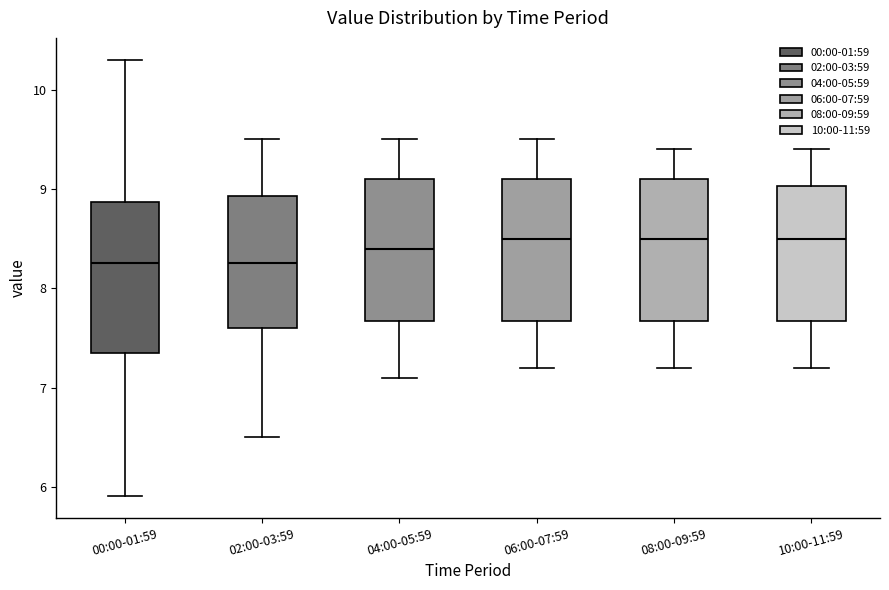

Reading left to right, read every box against the y-axis: the position of its median line, the range the box covers, and the ends of its whiskers. The values are not printed on the chart, so give them approximately, as read against the axis.

00:00-01:59: median 8.3, box 7.4 to 8.9, whiskers 5.9 to 10.3
02:00-03:59: median 8.3, box 7.6 to 8.9, whiskers 6.5 to 9.5
04:00-05:59: median 8.4, box 7.7 to 9.1, whiskers 7.1 to 9.5
06:00-07:59: median 8.5, box 7.7 to 9.1, whiskers 7.2 to 9.5
08:00-09:59: median 8.5, box 7.7 to 9.1, whiskers 7.2 to 9.4
10:00-11:59: median 8.5, box 7.7 to 9.0, whiskers 7.2 to 9.4